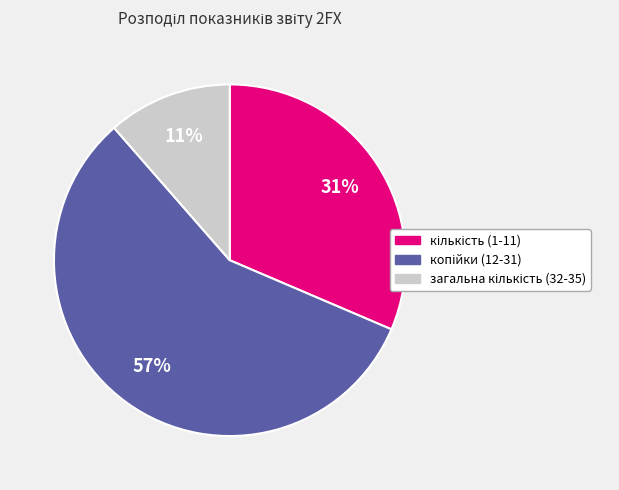

To the nearest percent, what is the average slice percentage?

33%